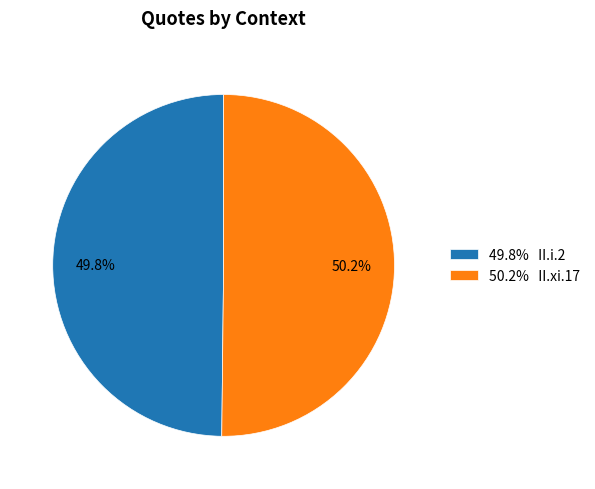

Count the number of slices in the pie.

2